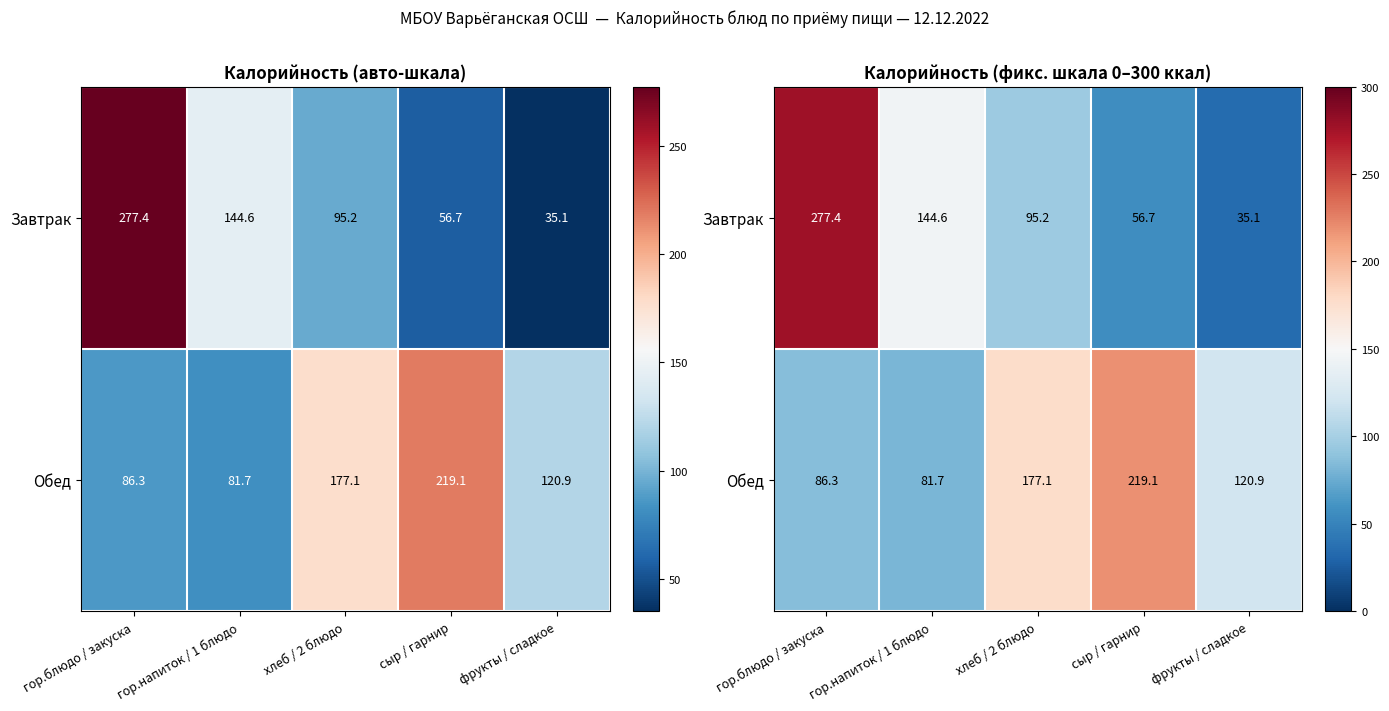

The value of Обед at гор.блюдо / закуска is 86.3. True or false?

True